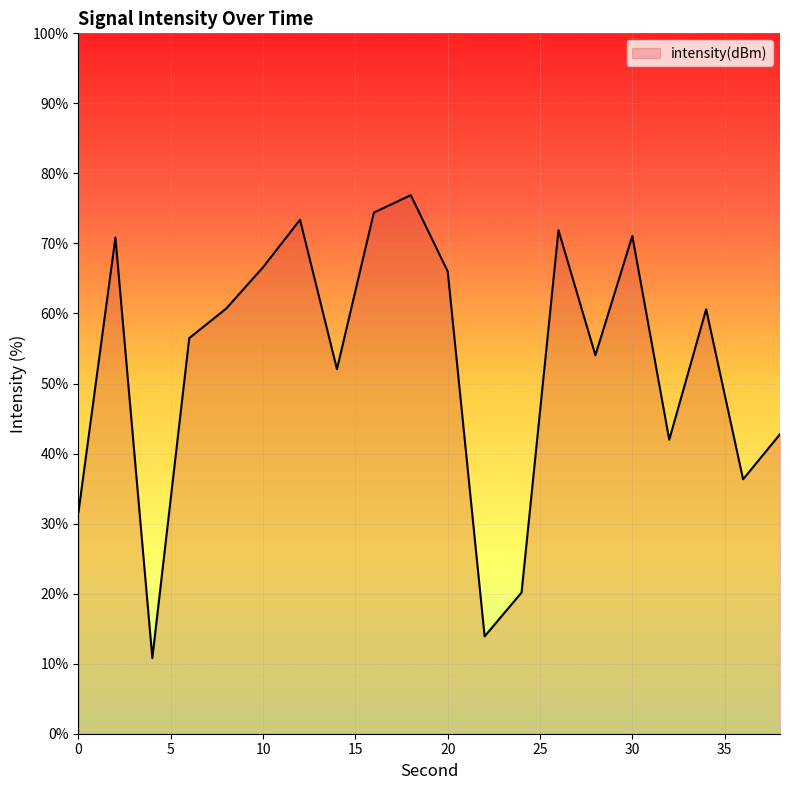

What is the difference between the maximum and minimum values?

66.1